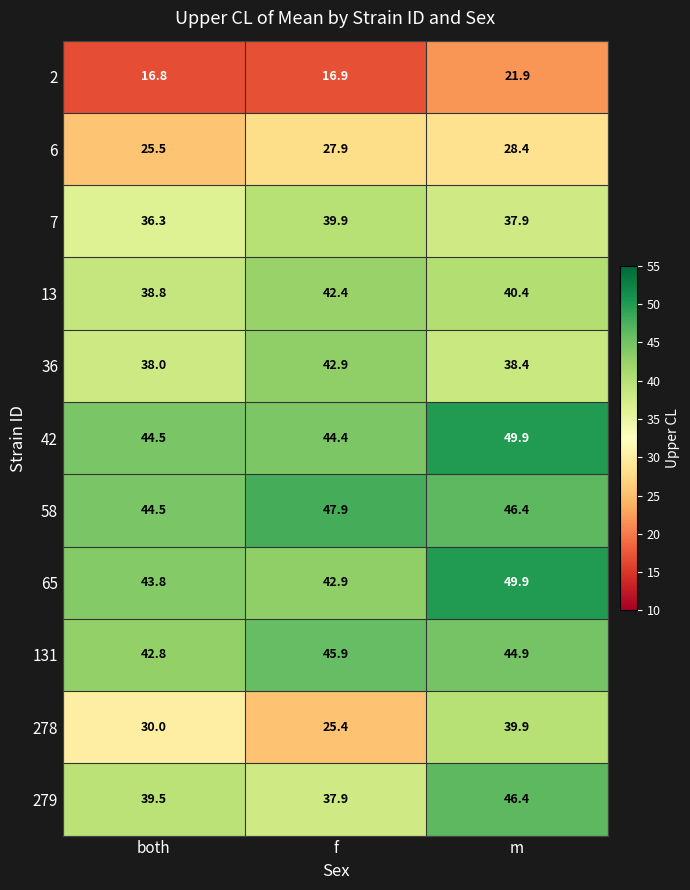

Which category has the highest value in the 6 series?

m